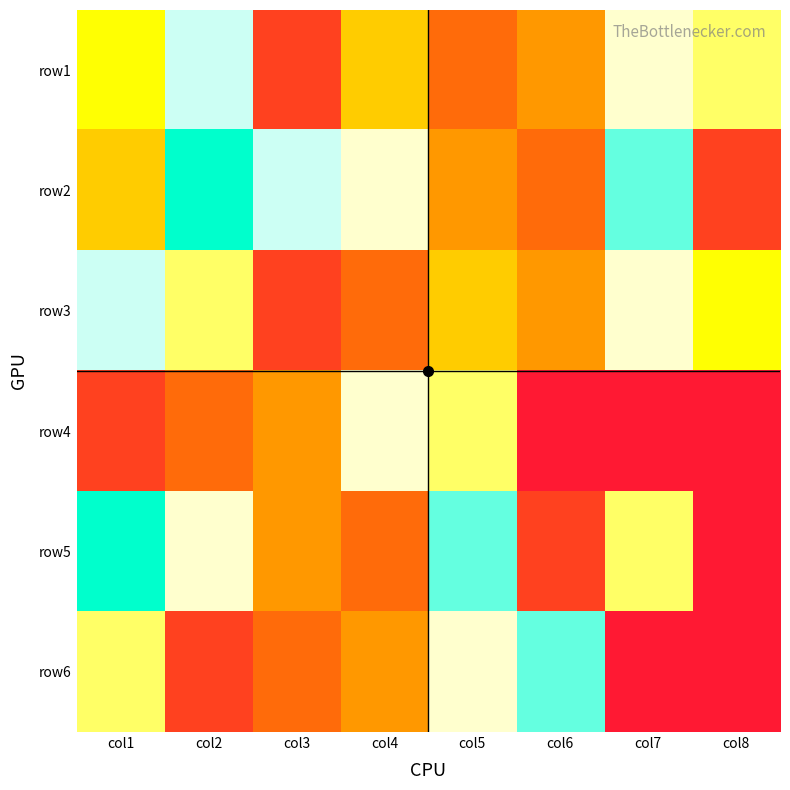

Which category has the highest value across all series?

col2